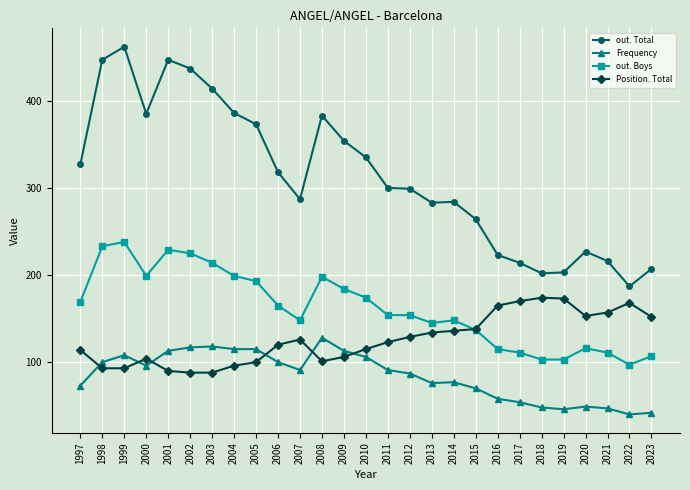

At which label is Frequency closest to 84?

2012